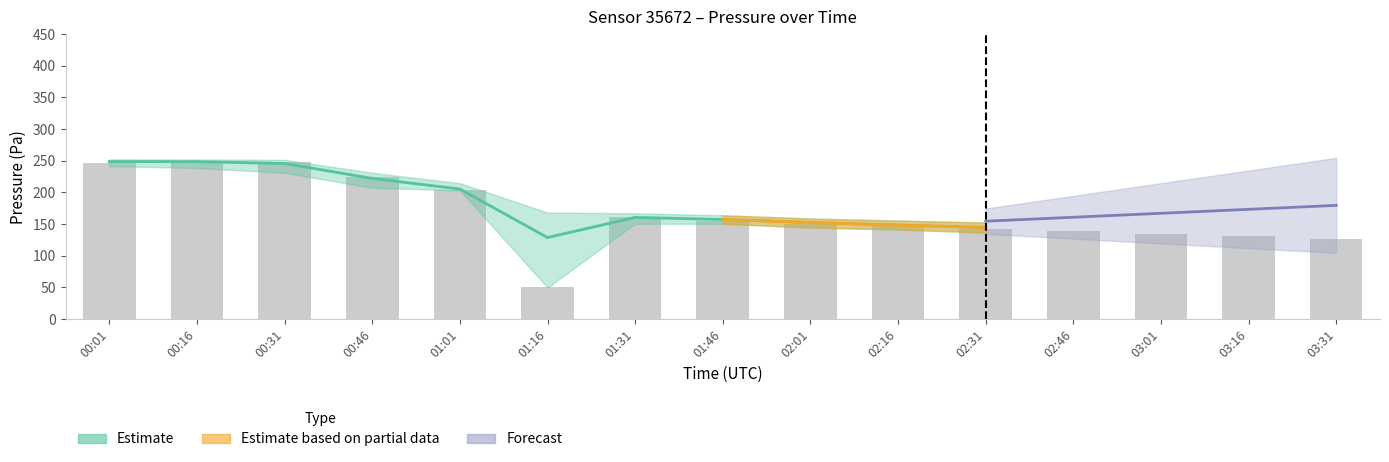

Which category has the highest value across all series?

00:16